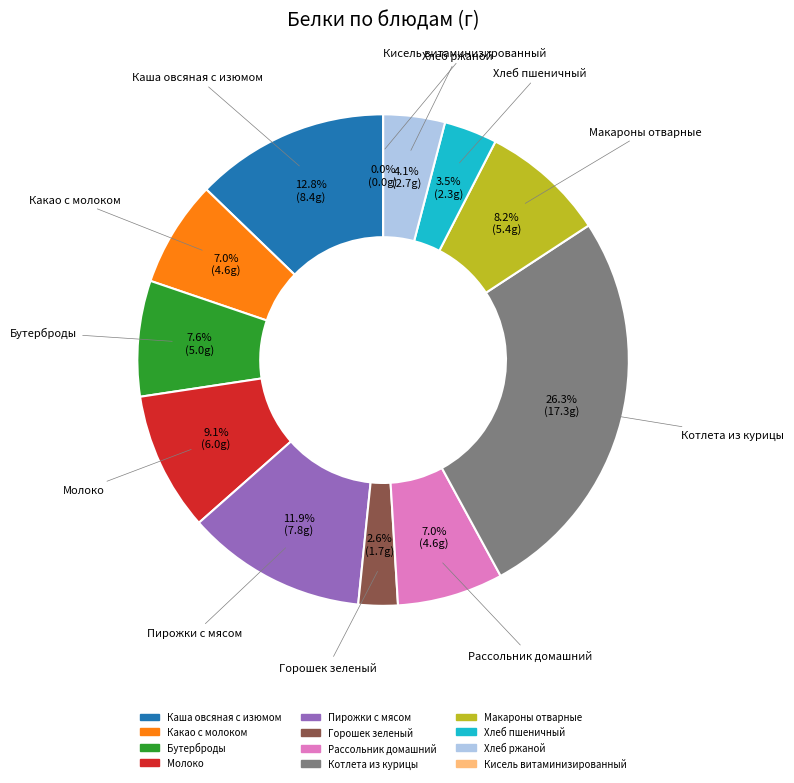

What portion of the pie excludes Рассольник домашний?

93.0%